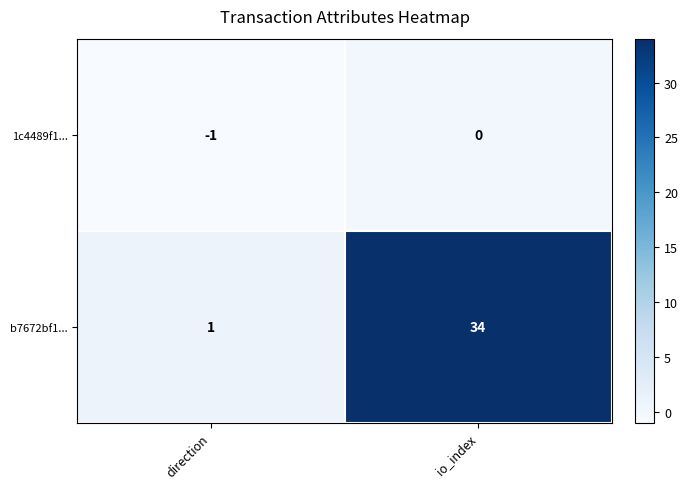

Which series has the largest range (max minus min)?

b7672bf1...